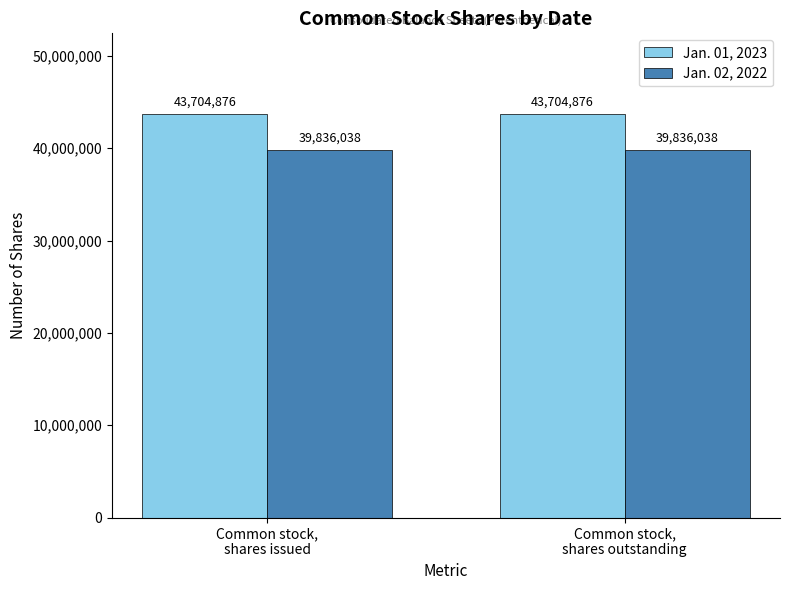

What is the total value across all series at Common stock,
shares outstanding?

83540914